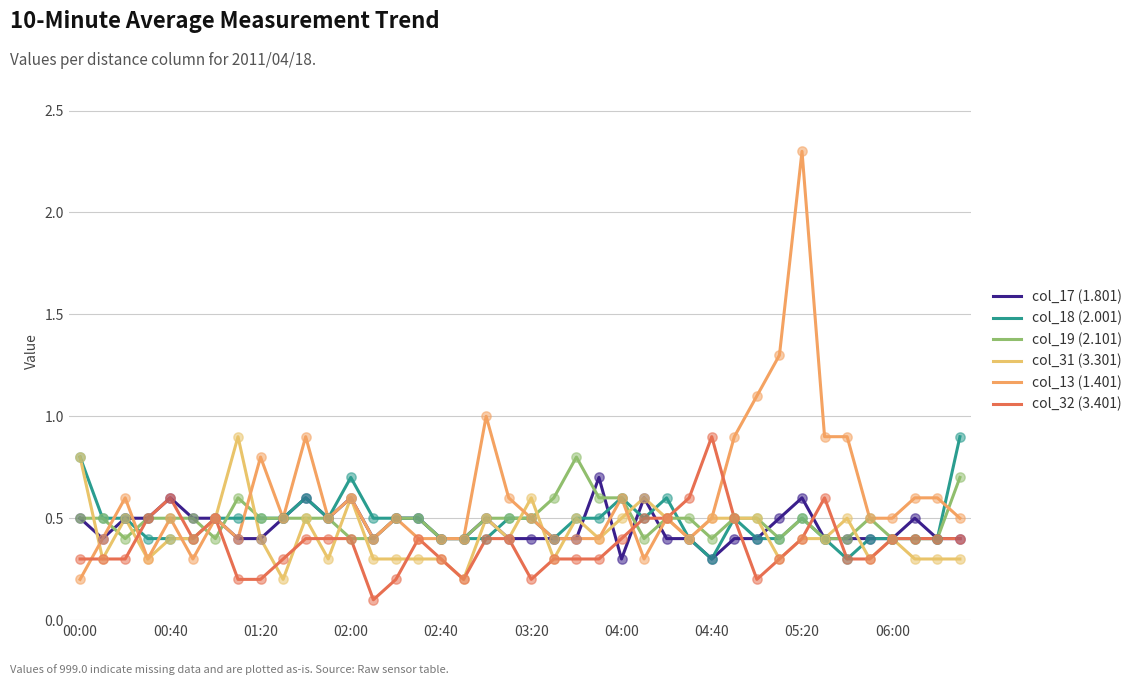

Is this an area chart (filled region under the line)?

No